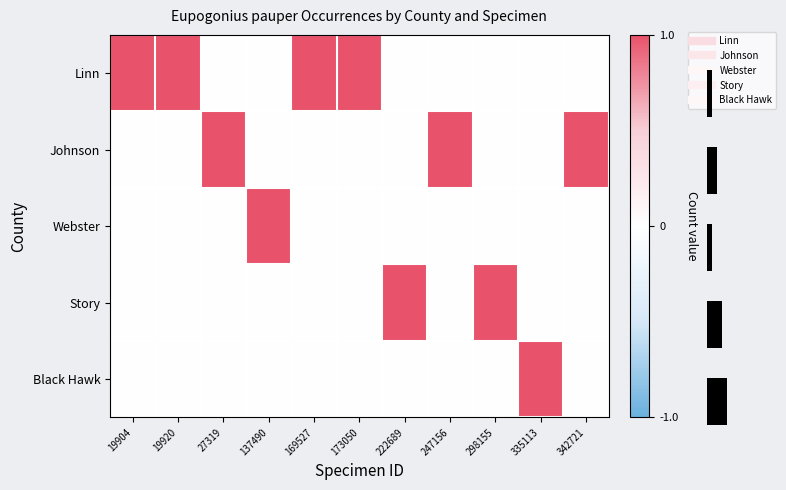

The Webster series shows 0 at 169527. True or false?

True